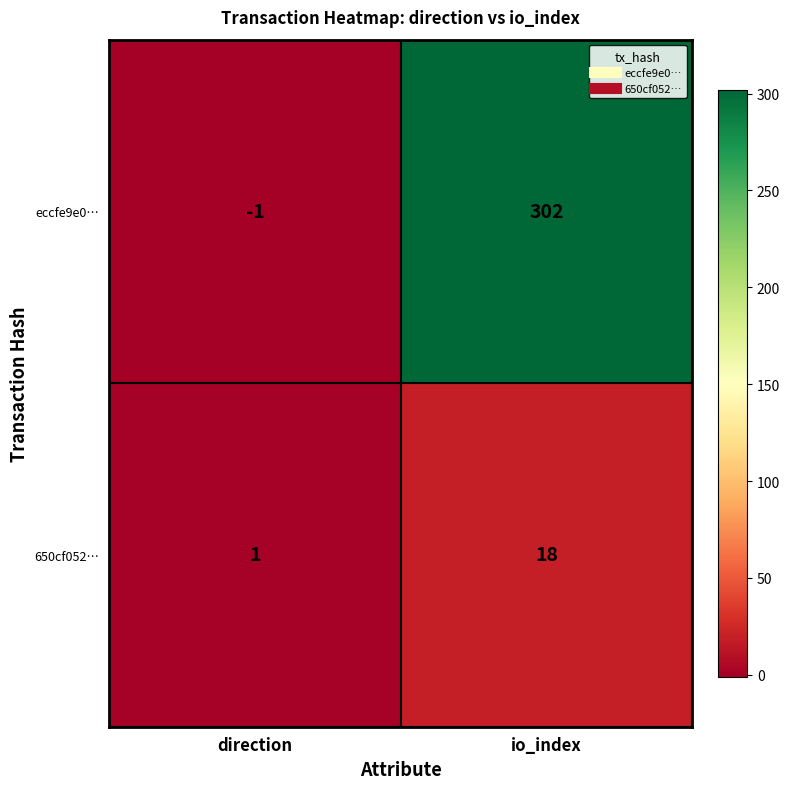

Which label corresponds to the smallest value in the chart?

direction